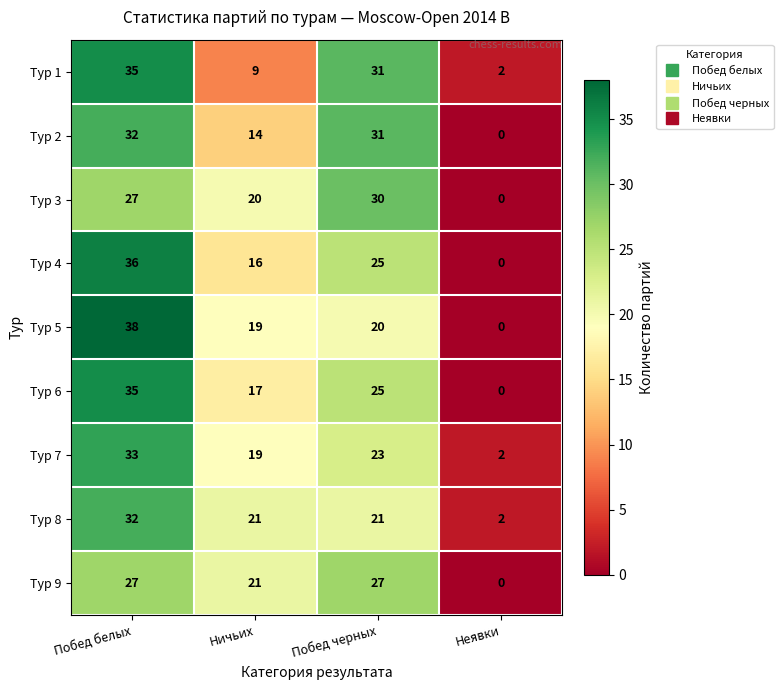

What is the total value across all series at Неявки?

6